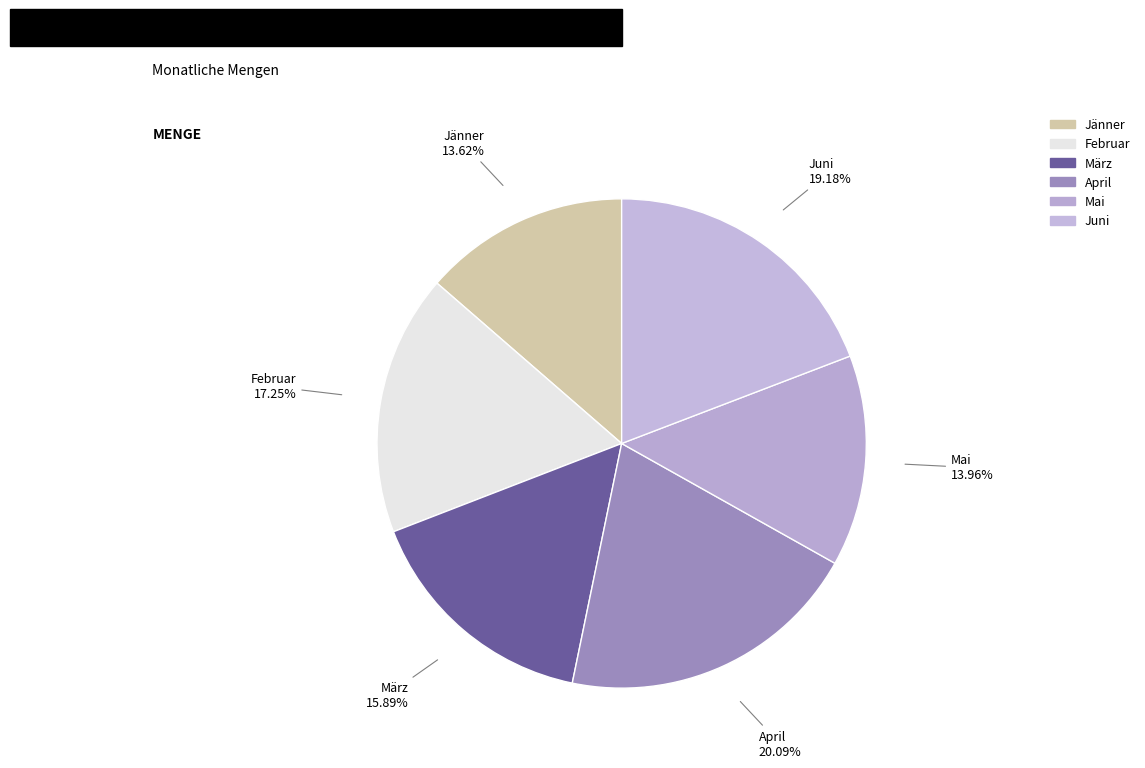

How many segments does this pie chart have?

6